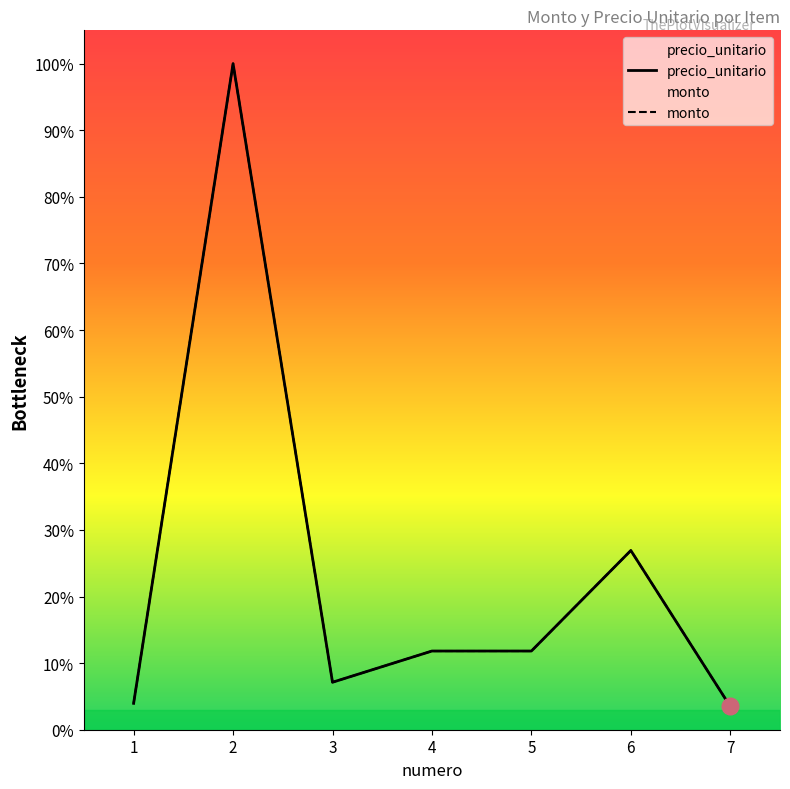

Which series has the largest range (max minus min)?

precio_unitario